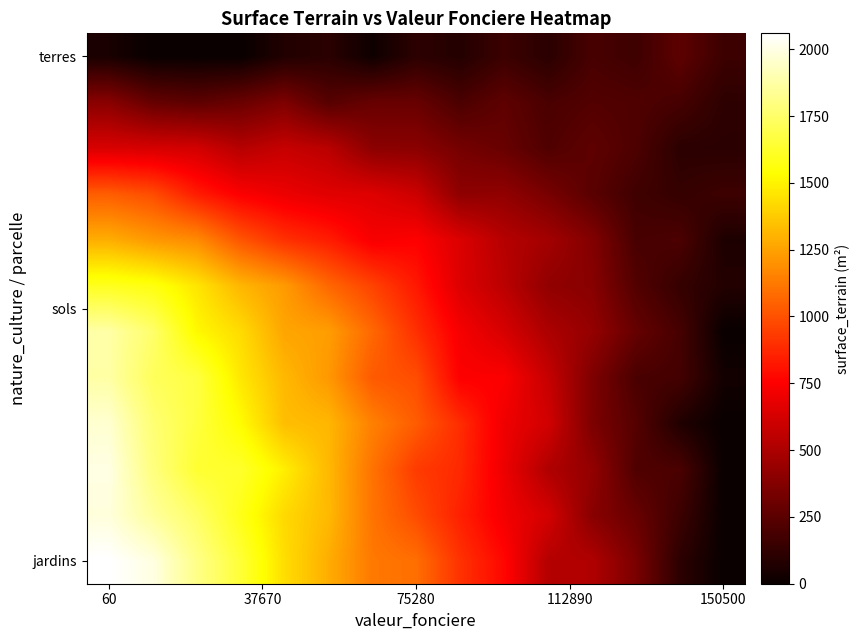

At which category is the sum across all series the highest?

60